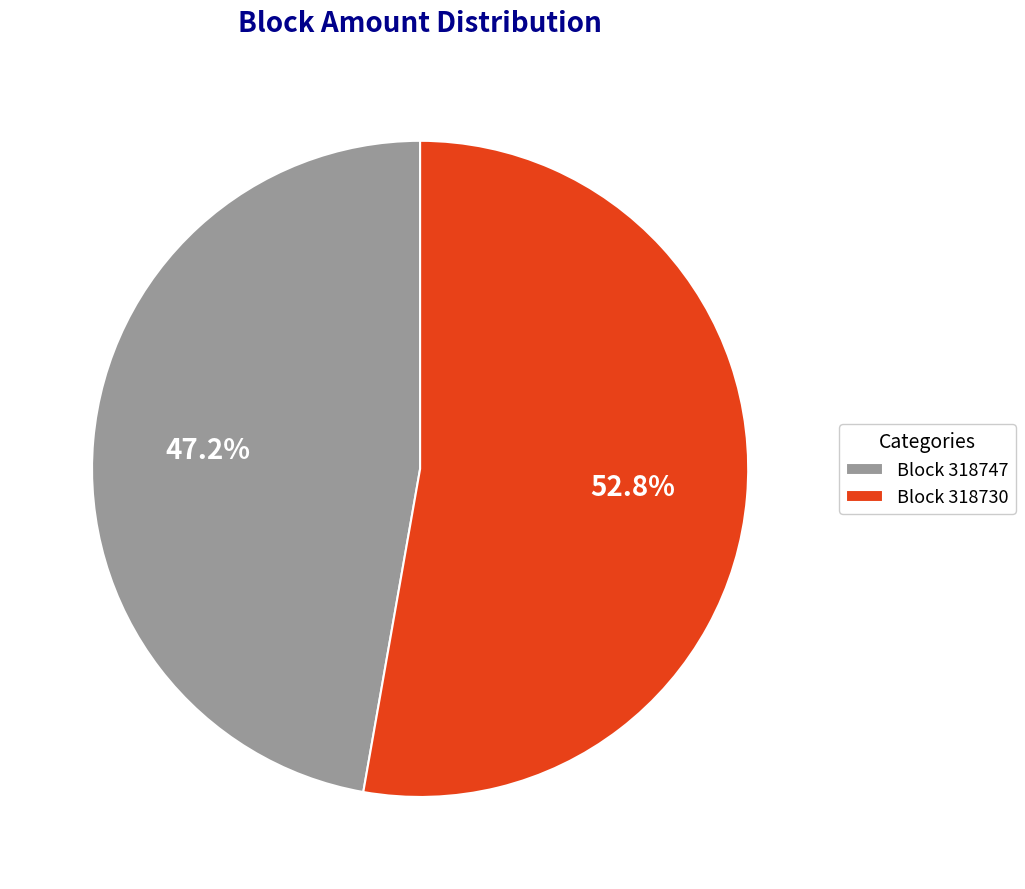

What is the smallest slice in the pie chart?

Block 318747